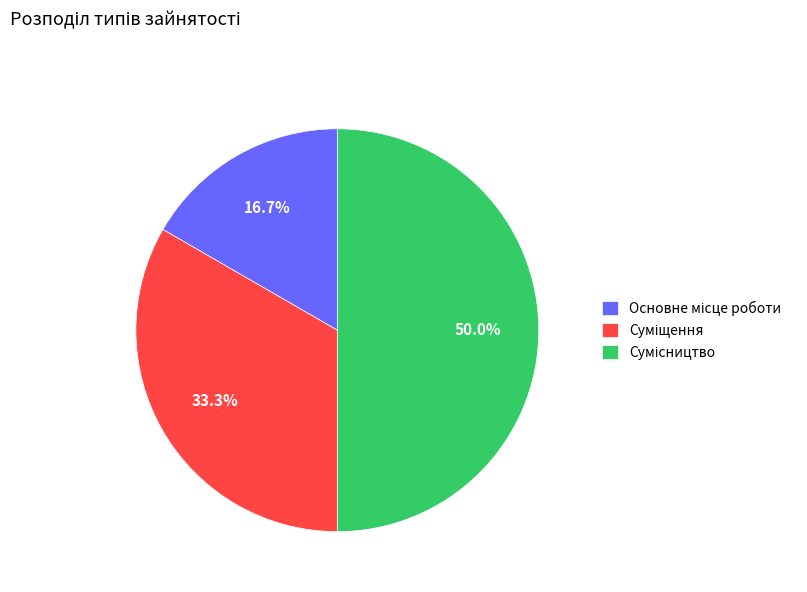

Is Суміщення the majority of the pie?

No